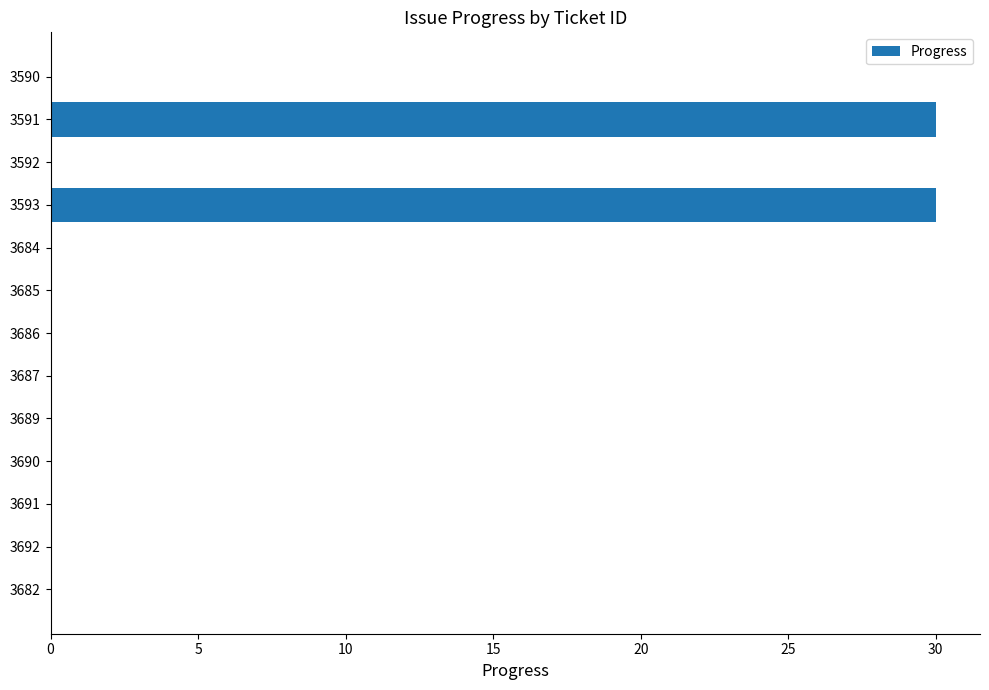

What is the sum of all values?

60